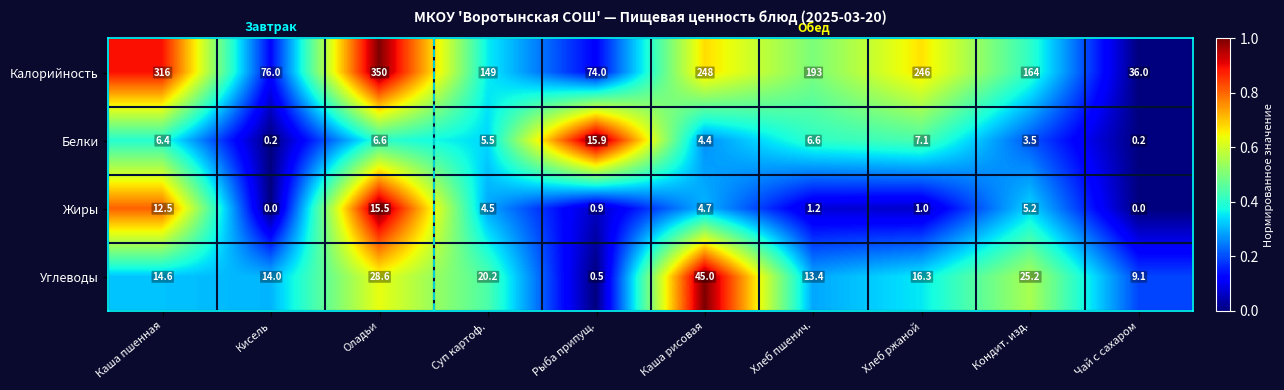

True or false: Белки has a value of 0.2 at Чай с сахаром.

True